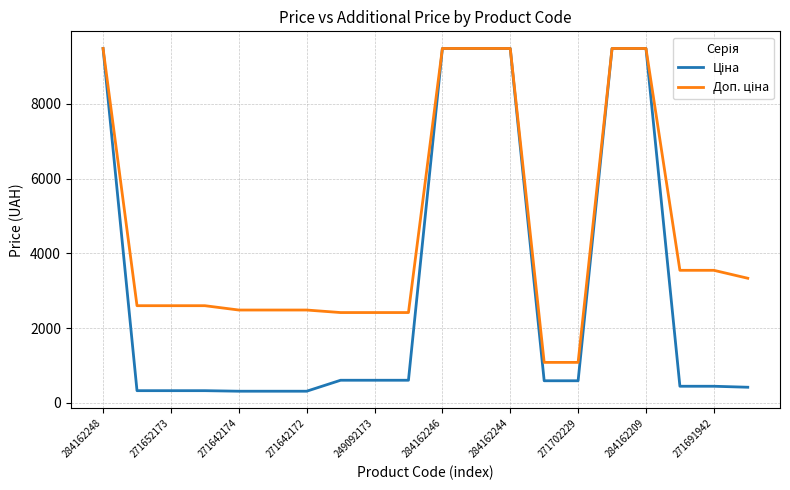

How many lines are shown in the chart?

2